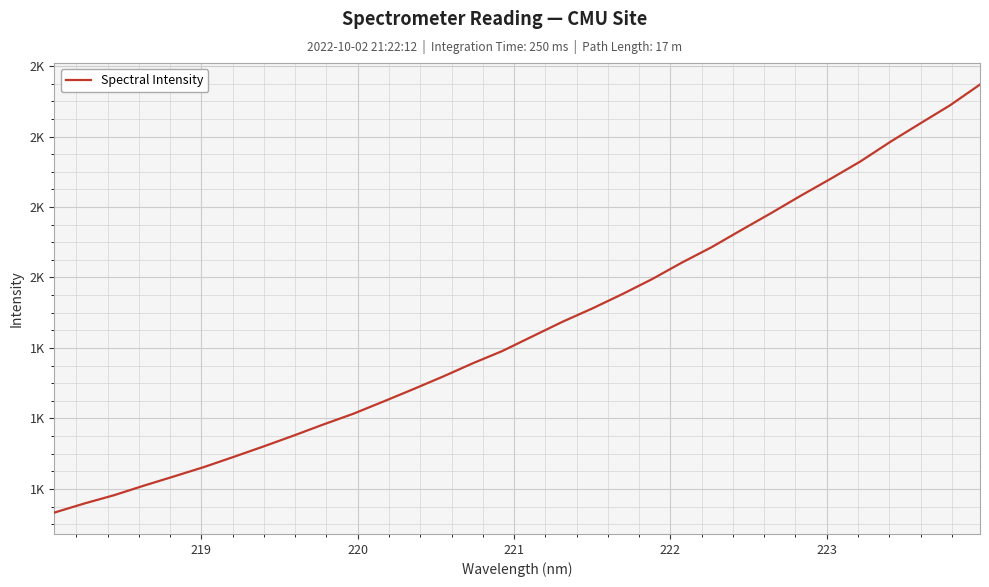

What is the smallest value displayed?

1332.9